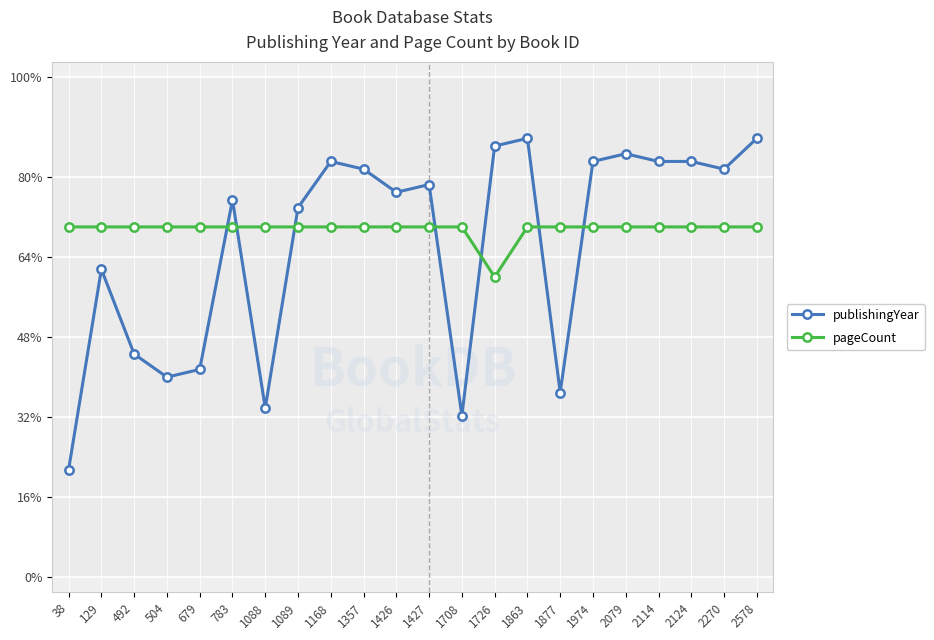

Which series has the widest spread of values?

publishingYear